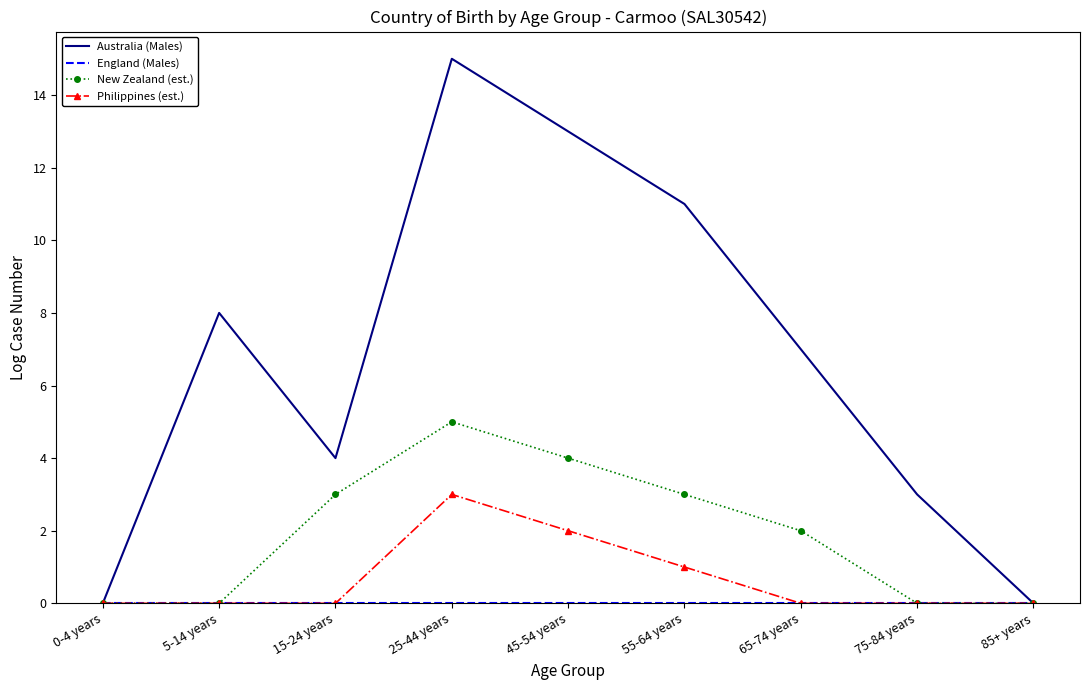

Which series has the widest spread of values?

Australia (Males)